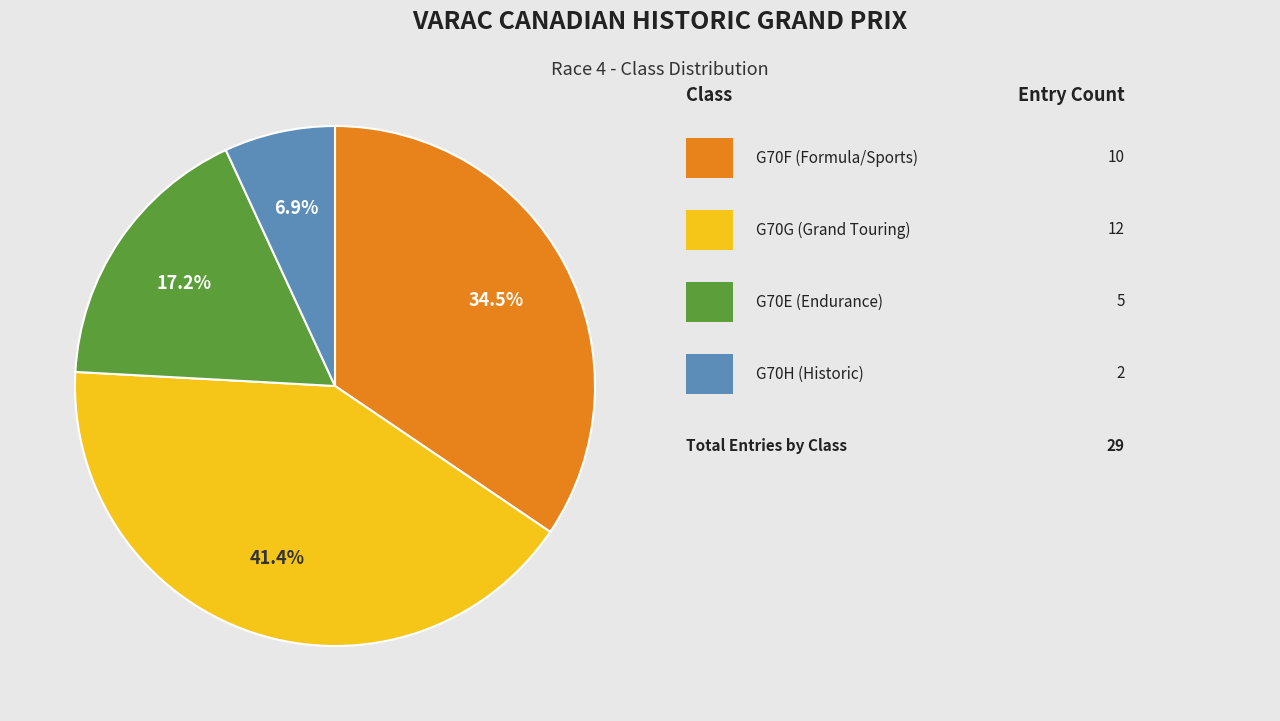

Does any single category account for the majority?

No